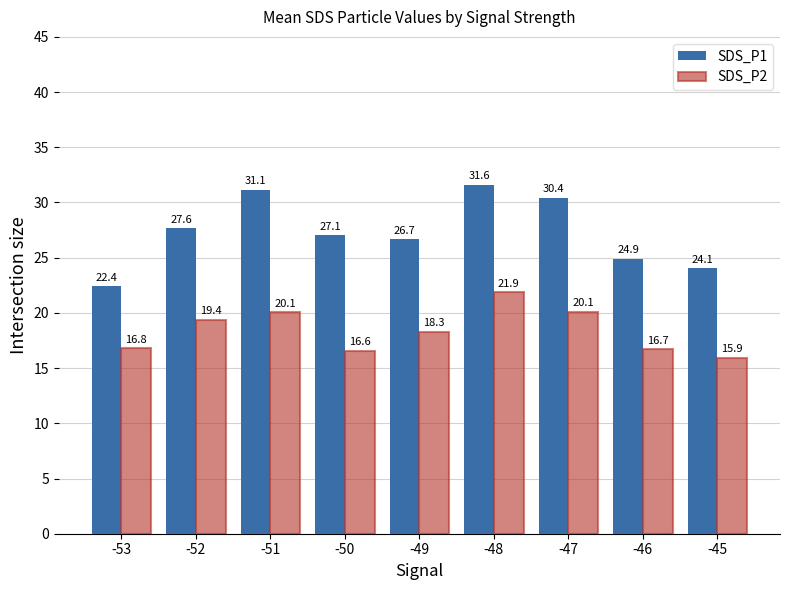

How many groups of bars are there?

9